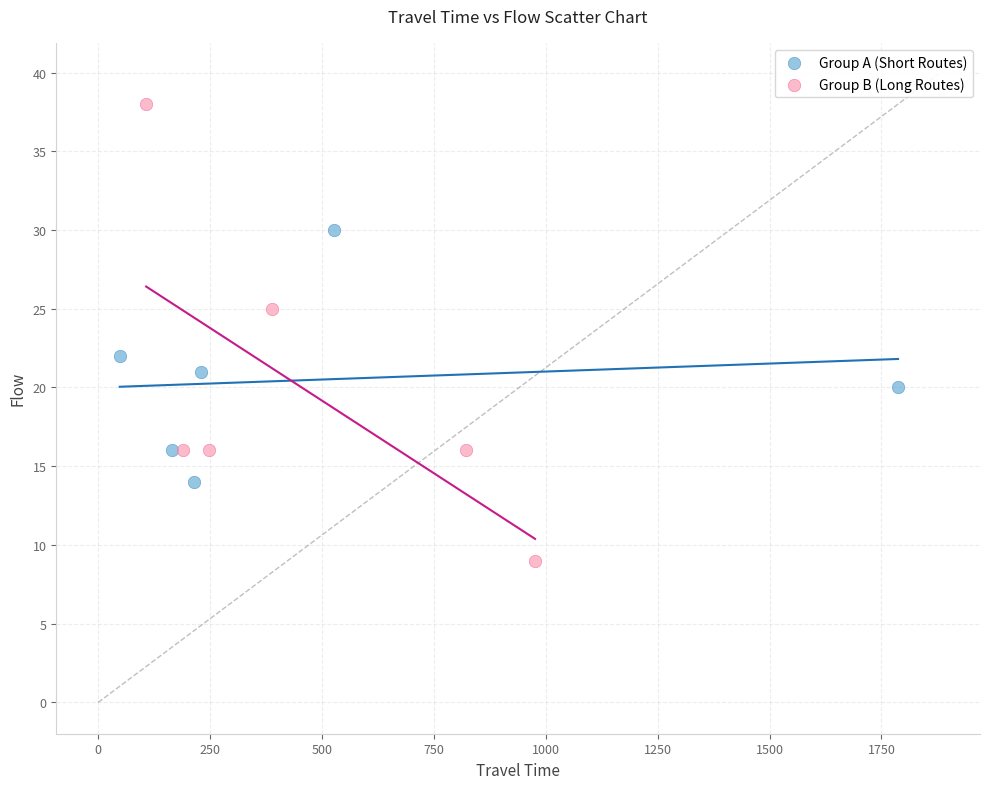

Which series has the largest Y range (max minus min)?

Group B (Long Routes)